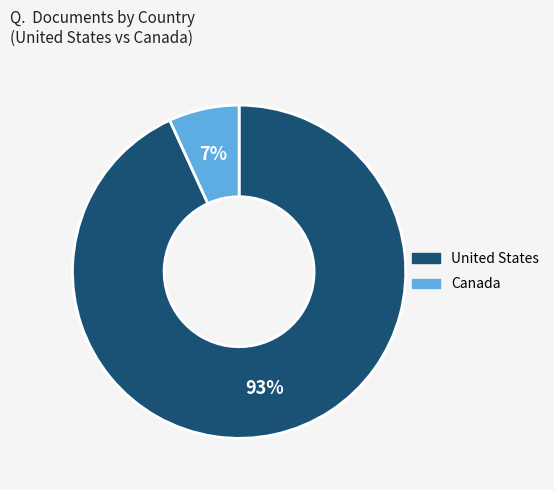

Do Canada and United States together represent more than half of the pie?

Yes